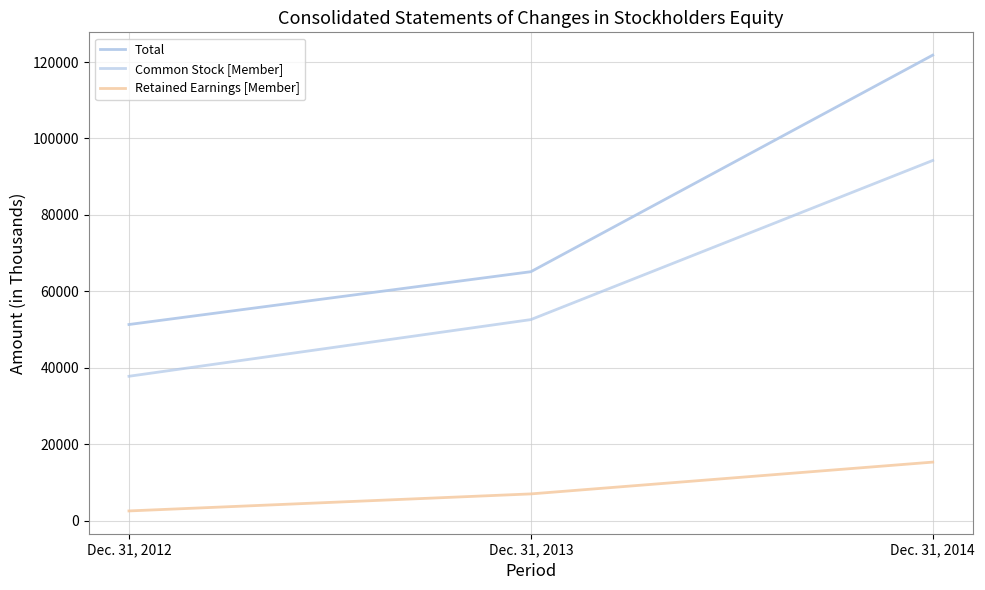

What is the difference between the highest and lowest values at Dec. 31, 2013?

58105